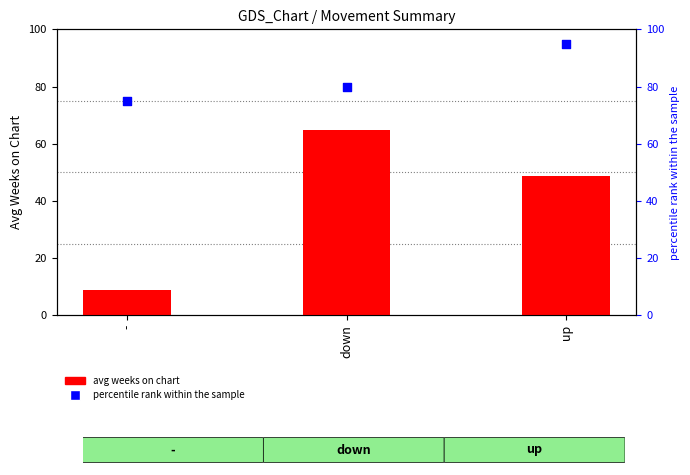

Which series has the largest Y range (max minus min)?

avg weeks on chart